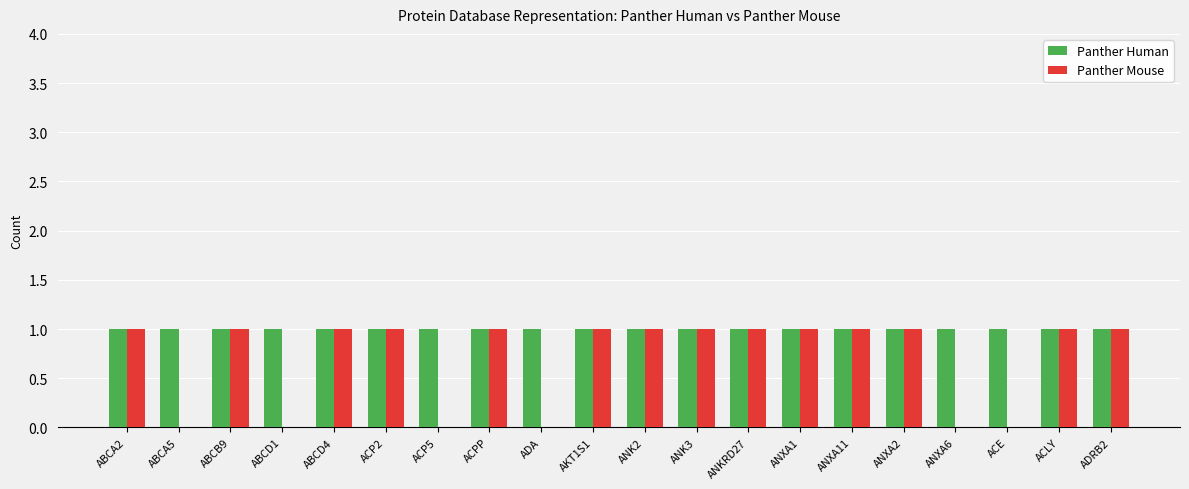

Reading left to right, extract all data points from this chart.

Panther Human: 1	1	1	1	1	1	1	1	1	1	1	1	1	1	1	1	1	1	1	1
Panther Mouse: 1	0	1	0	1	1	0	1	0	1	1	1	1	1	1	1	0	0	1	1